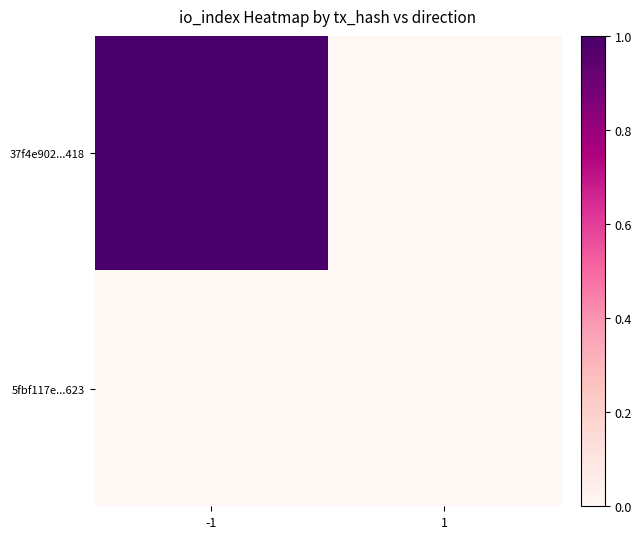

At which category does the chart reach its peak across all series?

-1